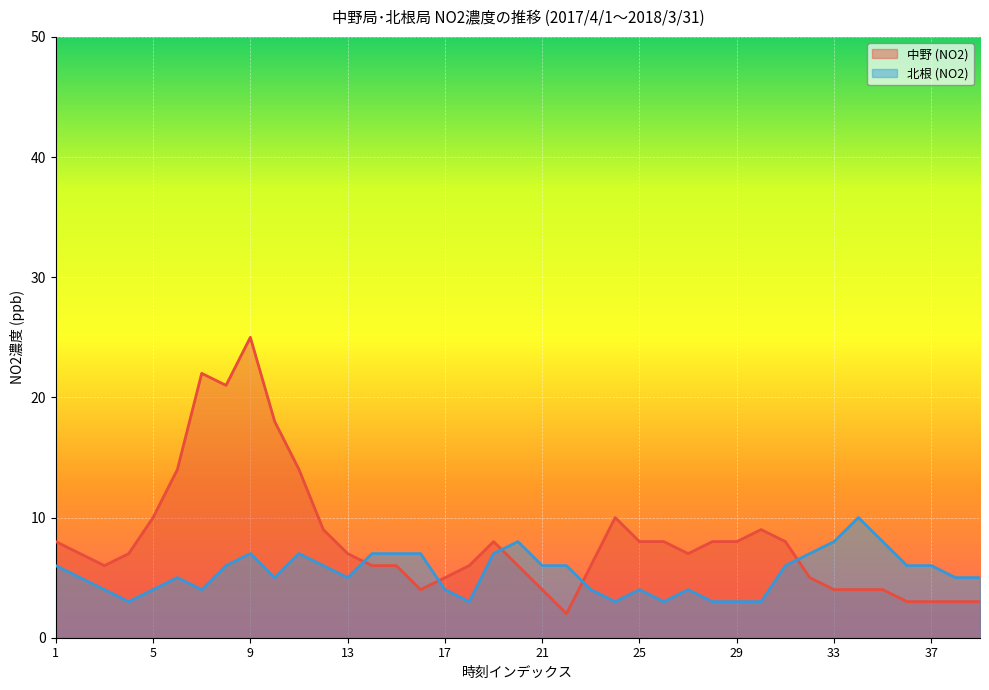

Rank the series by their average value, from lowest to highest.

北根 (NO2), 中野 (NO2)